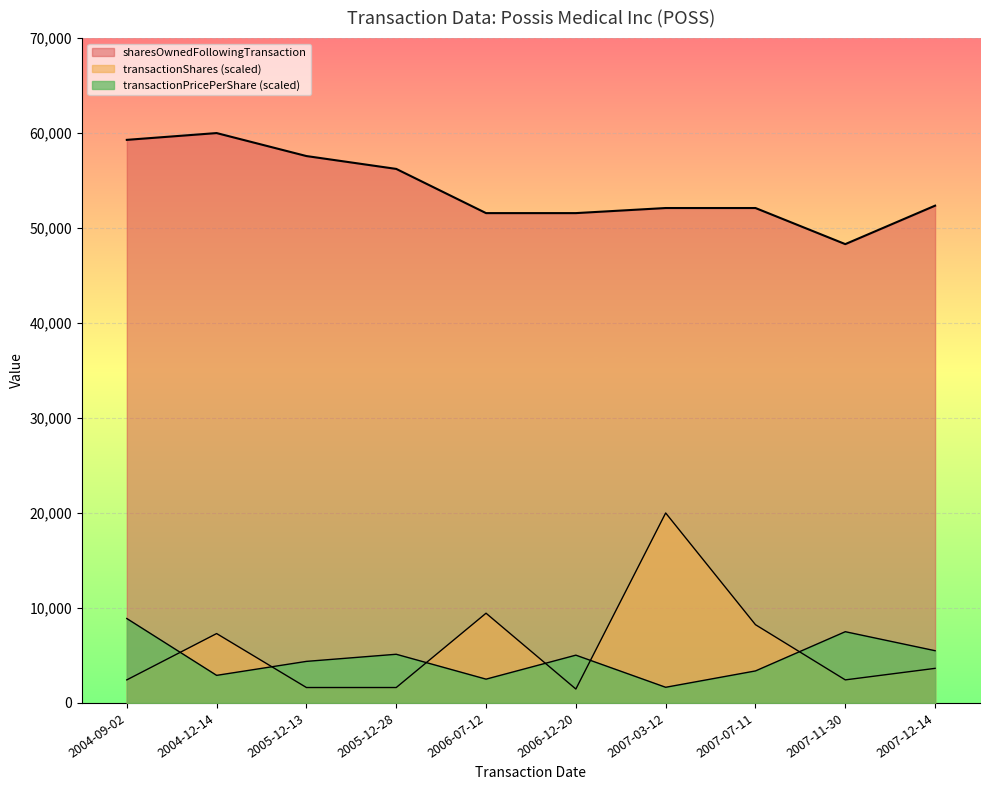

At which category is the sum across all series the highest?

2007-03-12